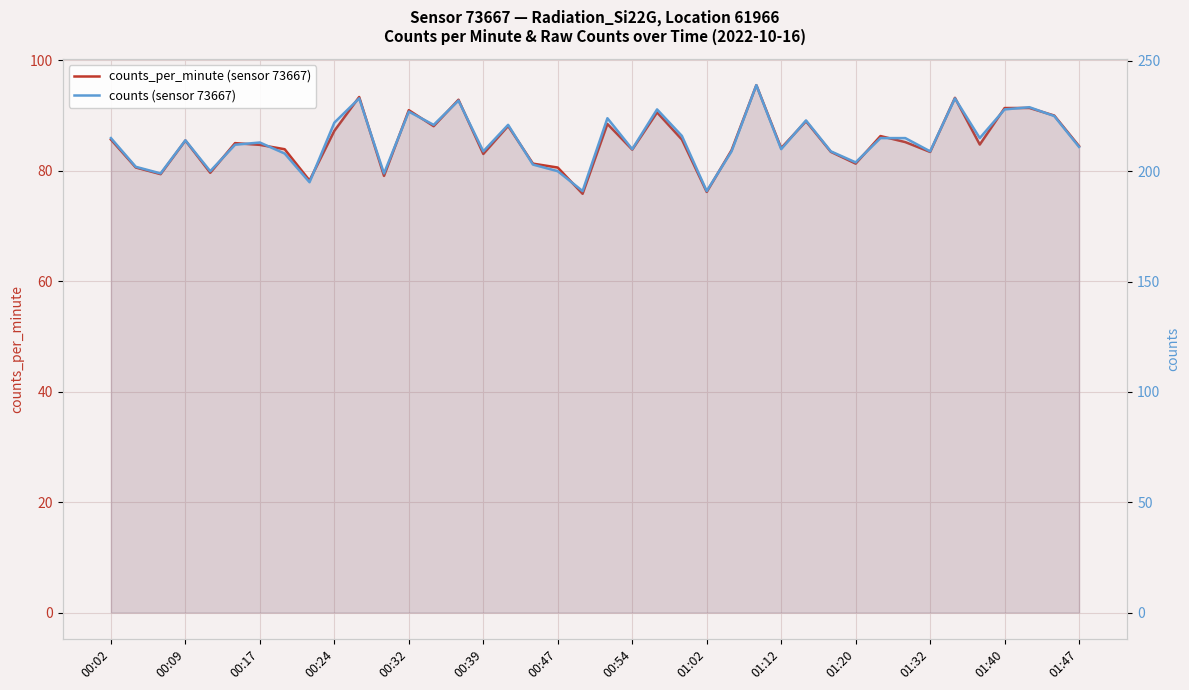

What is the sum of the counts_per_minute (sensor 73667) values at 01:02 and 38?

168.3